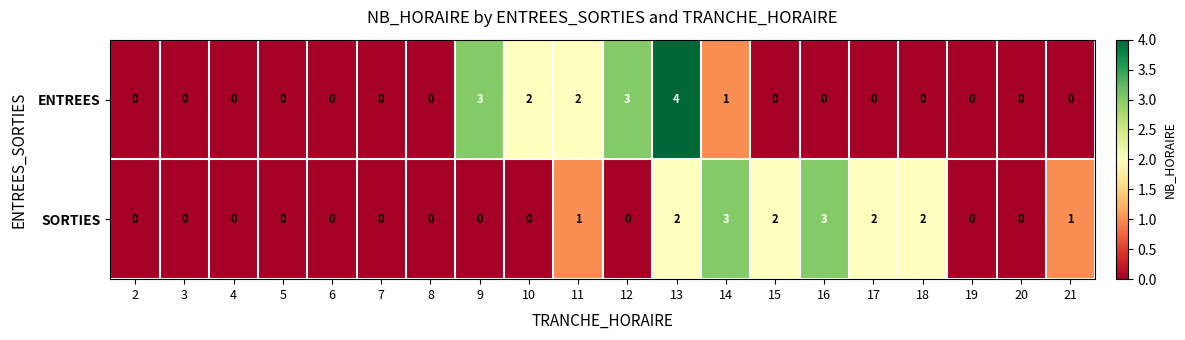

Which series has the widest spread of values?

ENTREES